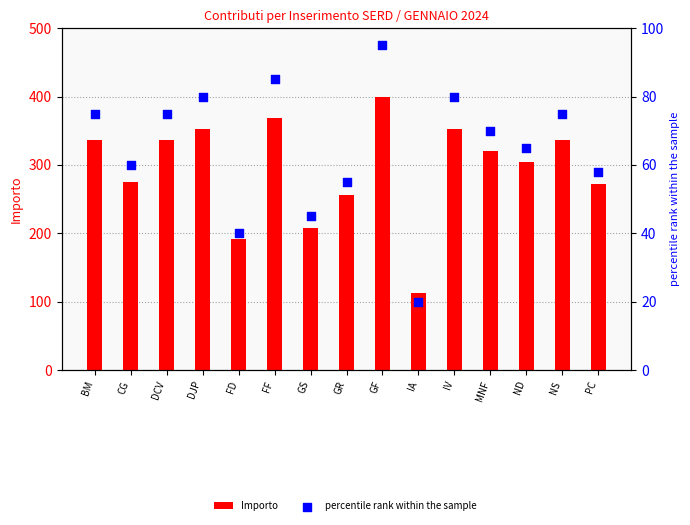

Which series contains the highest Y value?

Importo